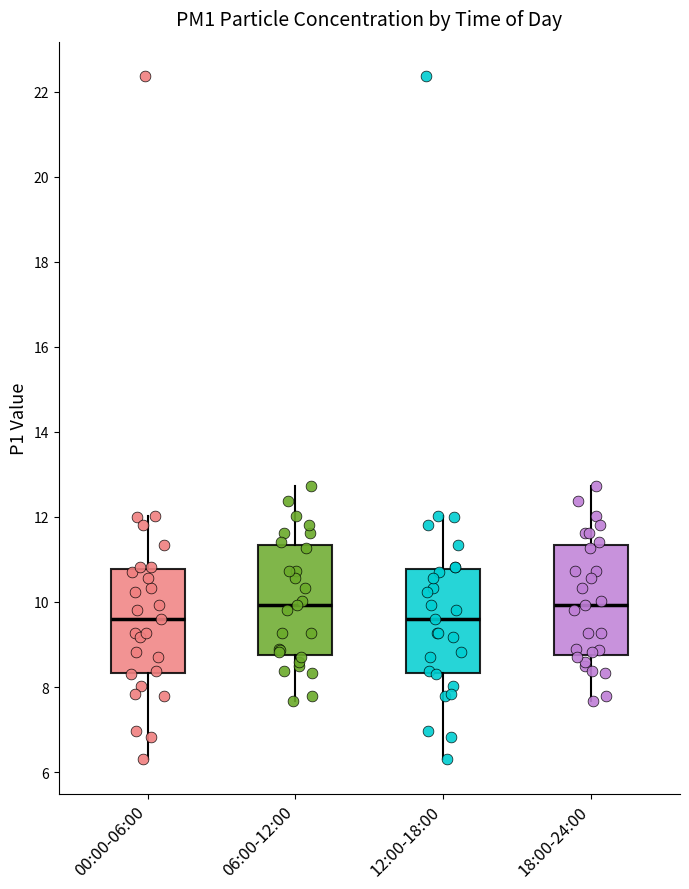

Reading left to right, read every box against the y-axis: the position of its median line, the range the box covers, and the ends of its whiskers. The values are not printed on the chart, so give them approximately, as read against the axis.

00:00-06:00: median 9.6, box 8.4 to 10.8, whiskers 6.4 to 12.0
06:00-12:00: median 10.0, box 8.8 to 11.4, whiskers 7.6 to 12.8
12:00-18:00: median 9.6, box 8.4 to 10.8, whiskers 6.4 to 12.0
18:00-24:00: median 10.0, box 8.8 to 11.4, whiskers 7.6 to 12.8